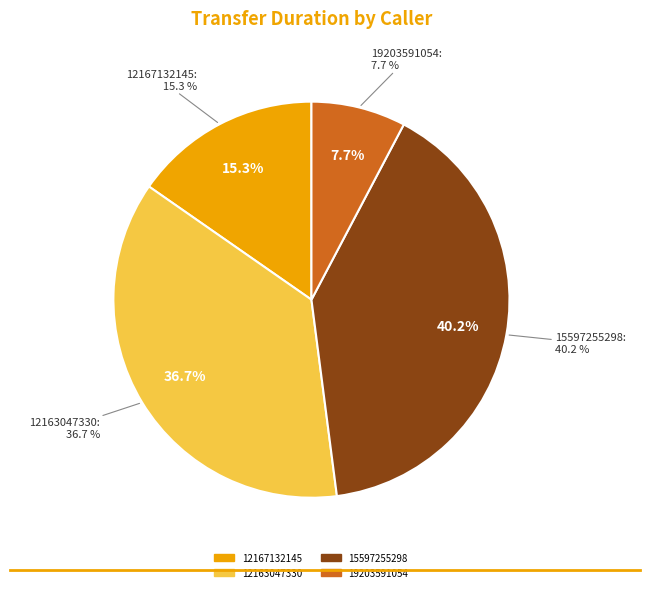

Does any single category account for the majority?

No